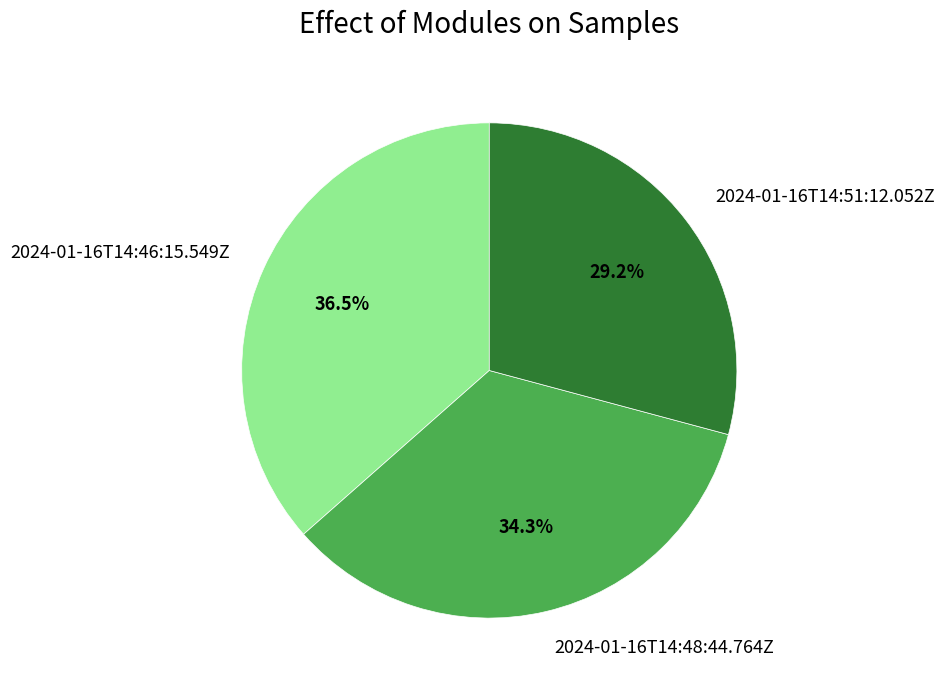

True or false: 2024-01-16T14:48:44.764Z accounts for 34% of the total.

True